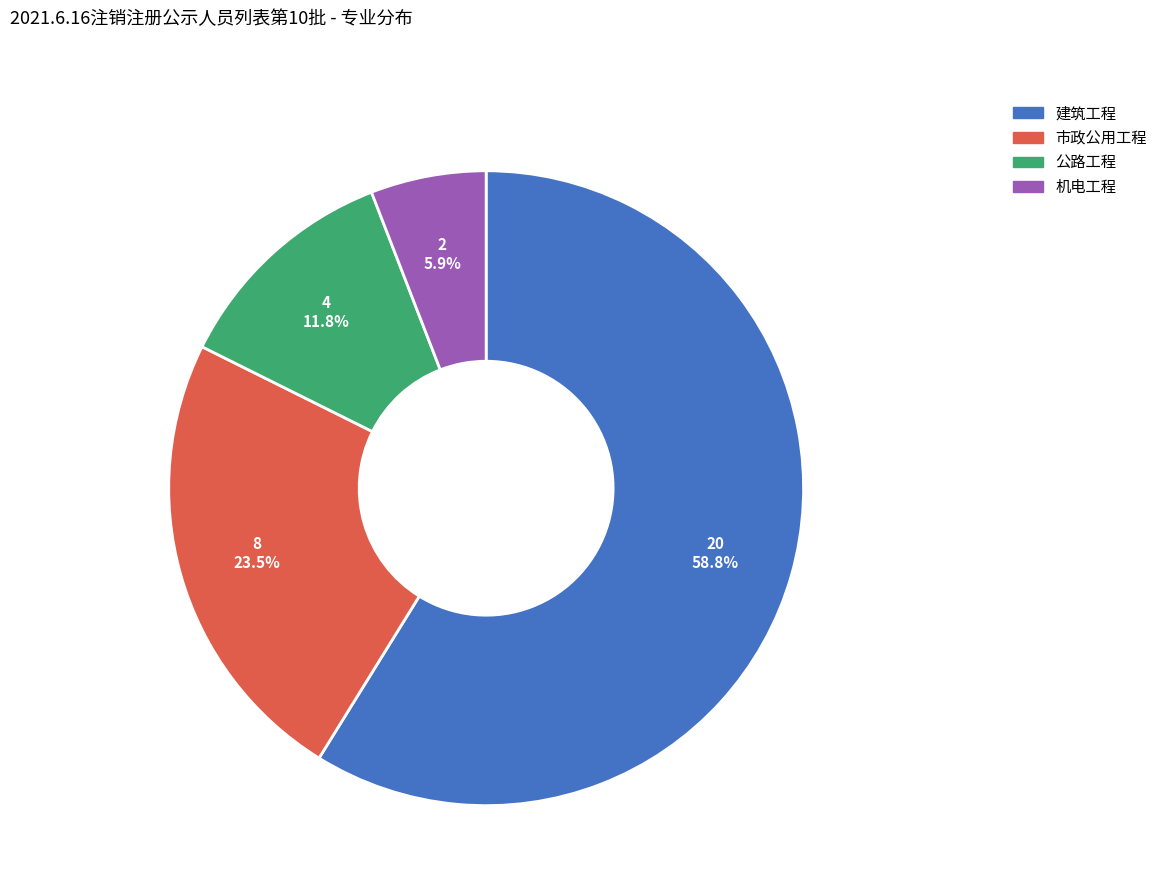

How many slices are in this pie chart?

4